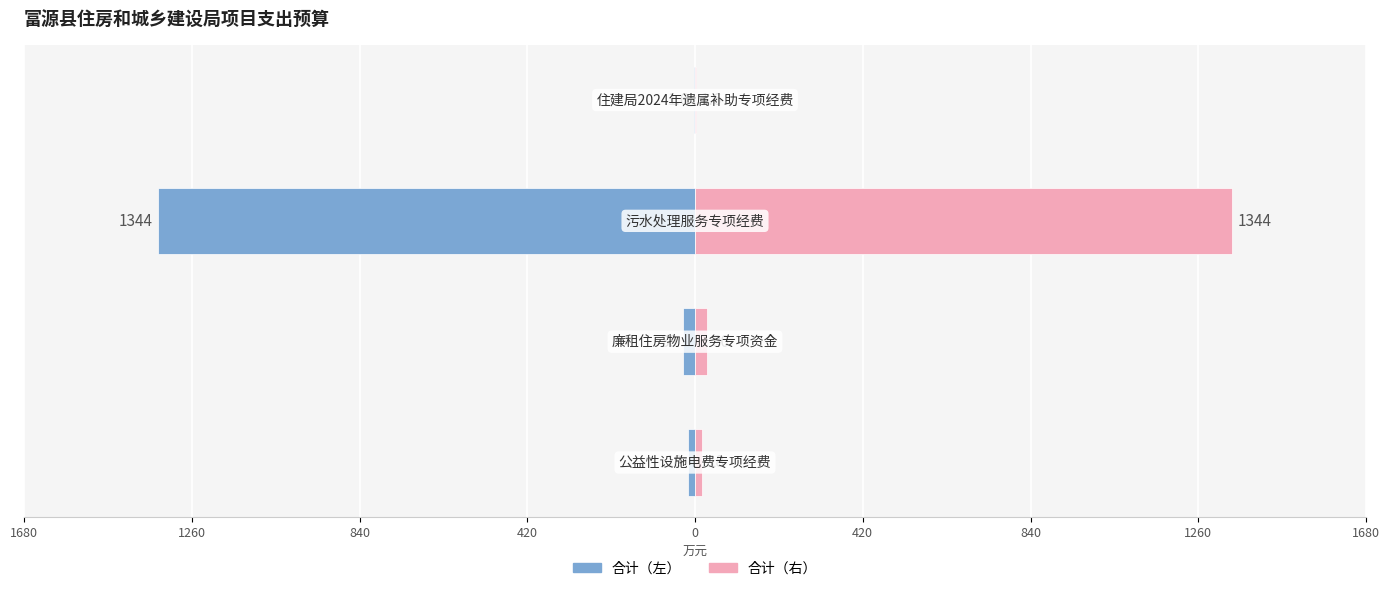

What are all the series names shown in the legend?

合计（左）, 合计（右）